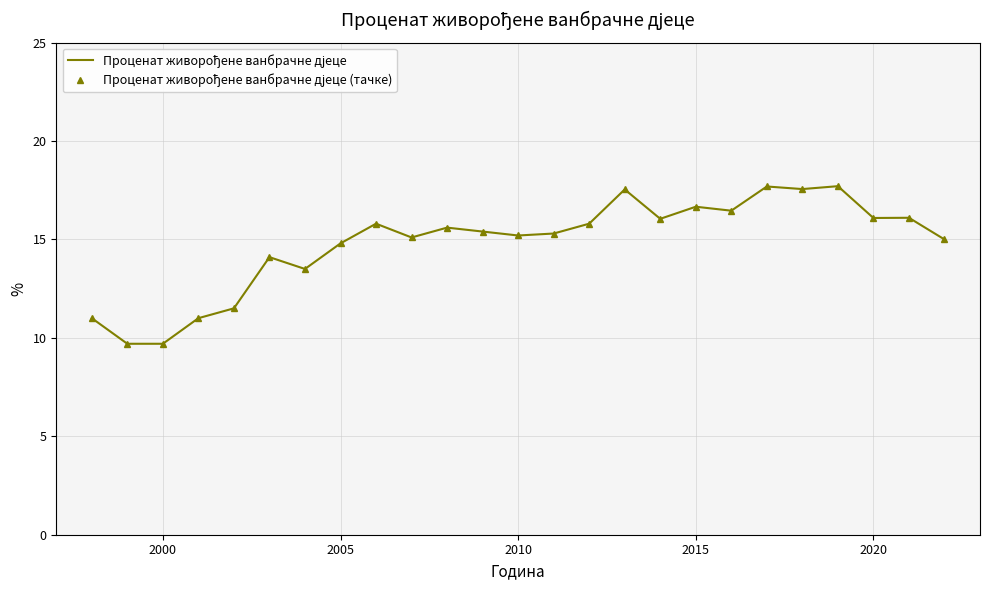

Does the chart have visible grid lines?

Yes